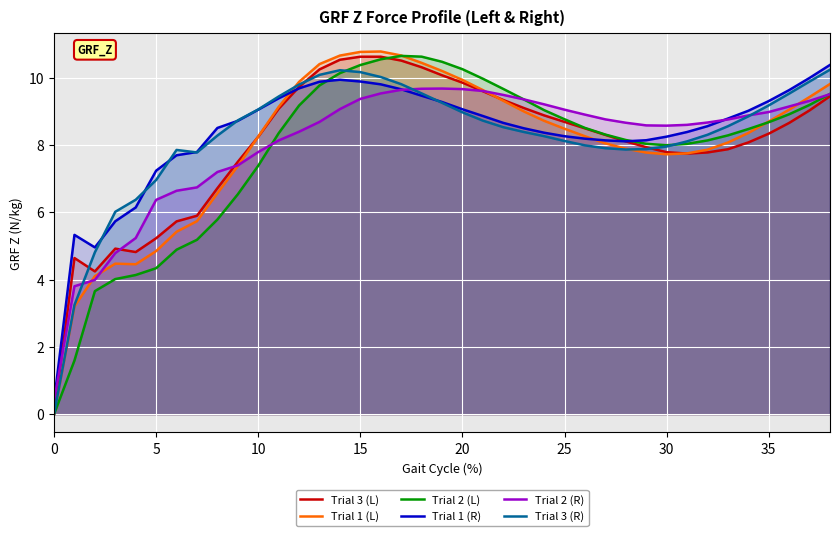

What is the sum of all Trial 3 (L) values?

312.5